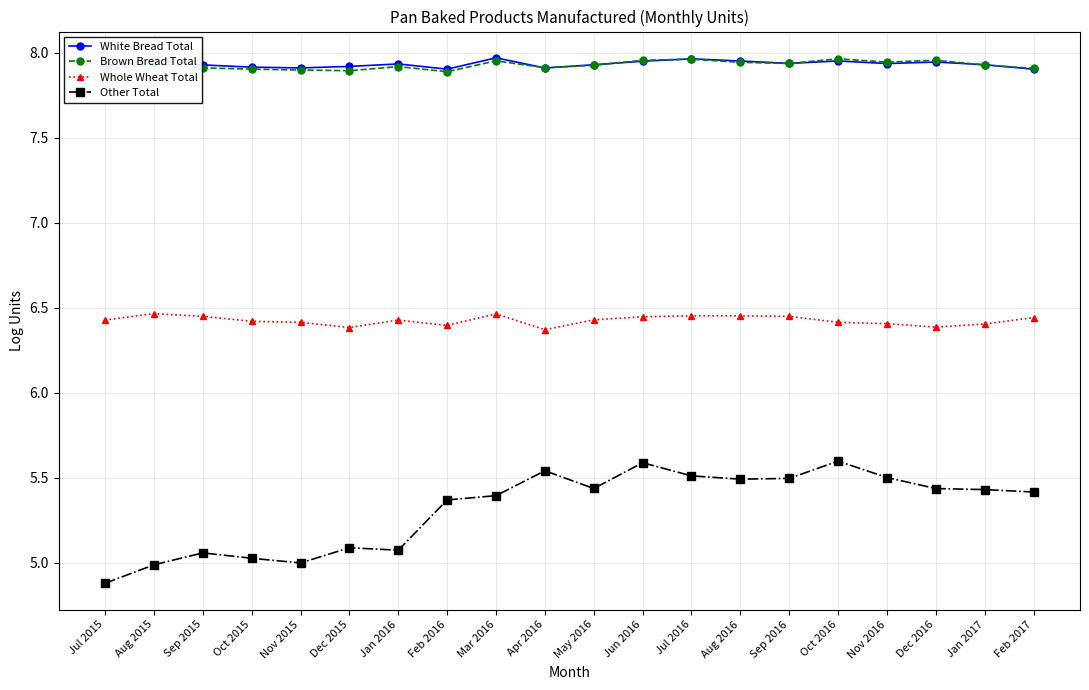

Does the chart display data point markers on the line(s)?

Yes